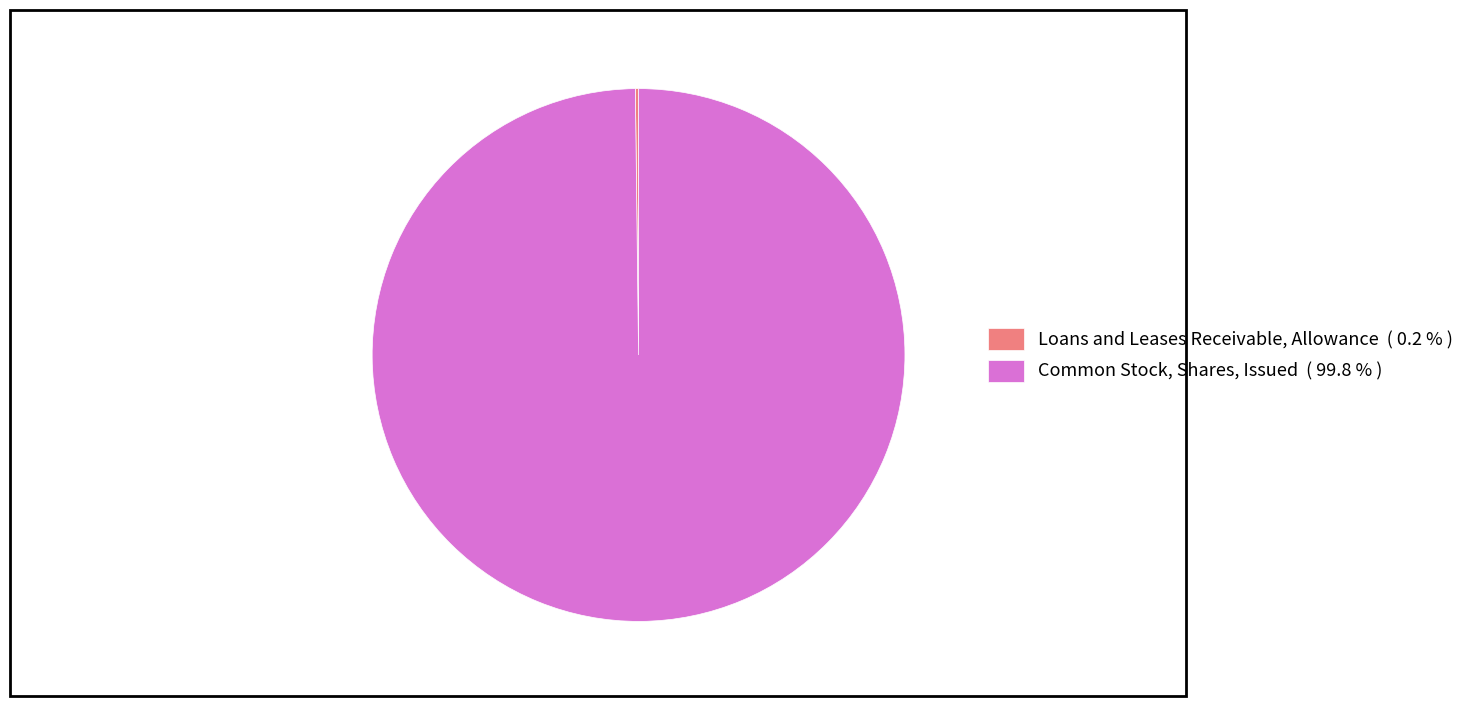

What is the largest slice in the pie chart?

Common Stock, Shares, Issued